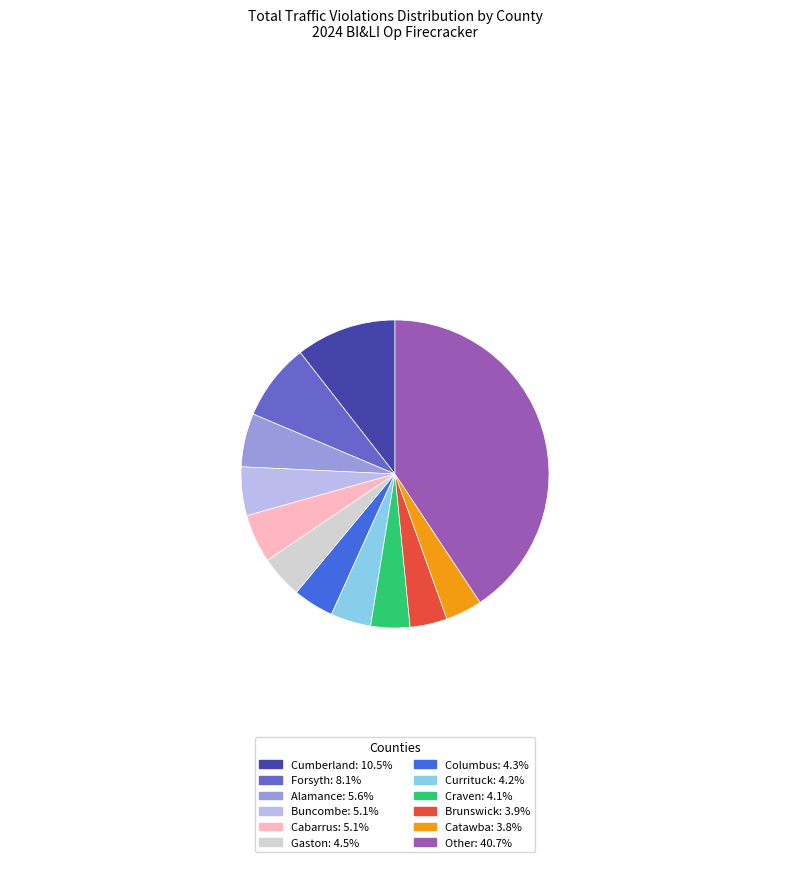

Approximately how many times larger is the value at Cumberland: 10.5% compared to Craven: 4.1%?

2.6